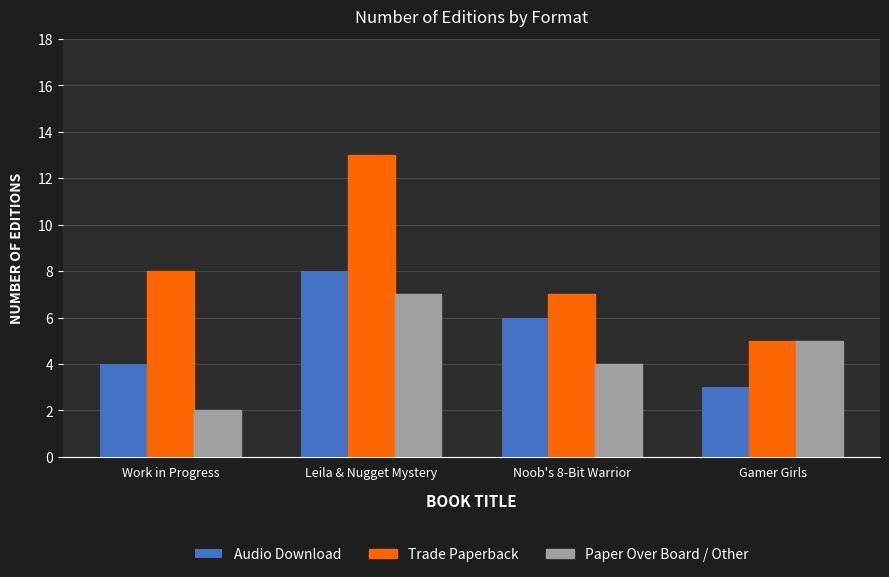

What is the sum of all Audio Download values?

21